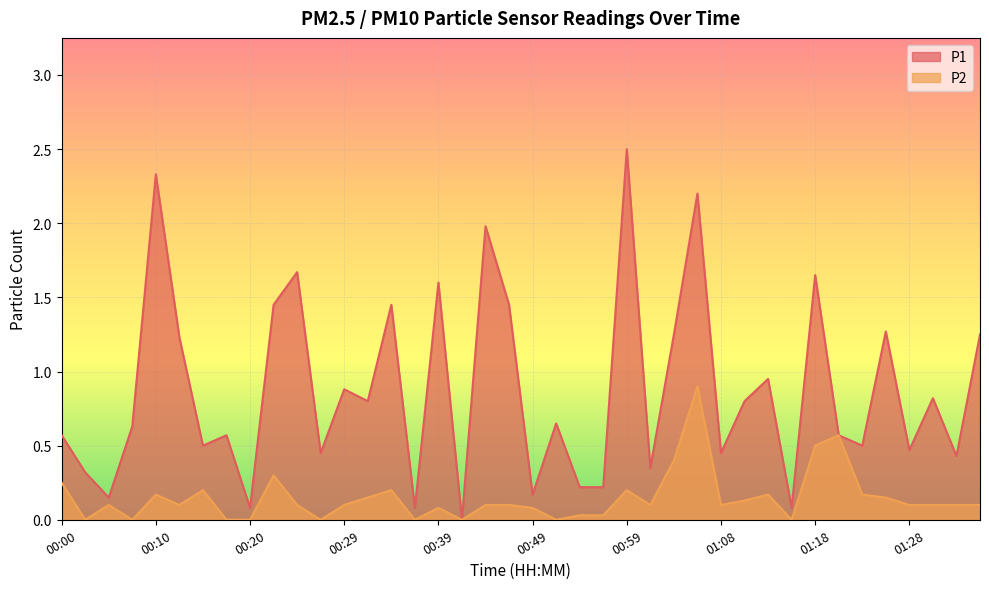

Reading left to right, transcribe all the data shown in this chart.

P1: 00:00=0.6	00:02=0.3	00:05=0.1	00:07=0.6	00:10=2.3	00:12=1.2	00:15=0.5	00:17=0.6	00:20=0.1	00:22=1.4	00:25=1.7	00:27=0.5	00:29=0.9	00:32=0.8	00:34=1.4	00:37=0.1	00:39=1.6	00:42=0.0	00:44=2.0	00:46=1.4	00:49=0.2	00:51=0.7	00:54=0.2	00:56=0.2	00:59=2.5	01:01=0.3	01:04=1.2	01:06=2.2	01:08=0.5	01:11=0.8	01:13=0.9	01:16=0.1	01:18=1.6	01:21=0.6	01:23=0.5	01:25=1.3	01:28=0.5	01:30=0.8	01:33=0.4	01:35=1.2
P2: 00:00=0.2	00:02=0.0	00:05=0.1	00:07=0.0	00:10=0.2	00:12=0.1	00:15=0.2	00:17=0.0	00:20=0.0	00:22=0.3	00:25=0.1	00:27=0.0	00:29=0.1	00:32=0.1	00:34=0.2	00:37=0.0	00:39=0.1	00:42=0.0	00:44=0.1	00:46=0.1	00:49=0.1	00:51=0.0	00:54=0.0	00:56=0.0	00:59=0.2	01:01=0.1	01:04=0.4	01:06=0.9	01:08=0.1	01:11=0.1	01:13=0.2	01:16=0.0	01:18=0.5	01:21=0.6	01:23=0.2	01:25=0.1	01:28=0.1	01:30=0.1	01:33=0.1	01:35=0.1